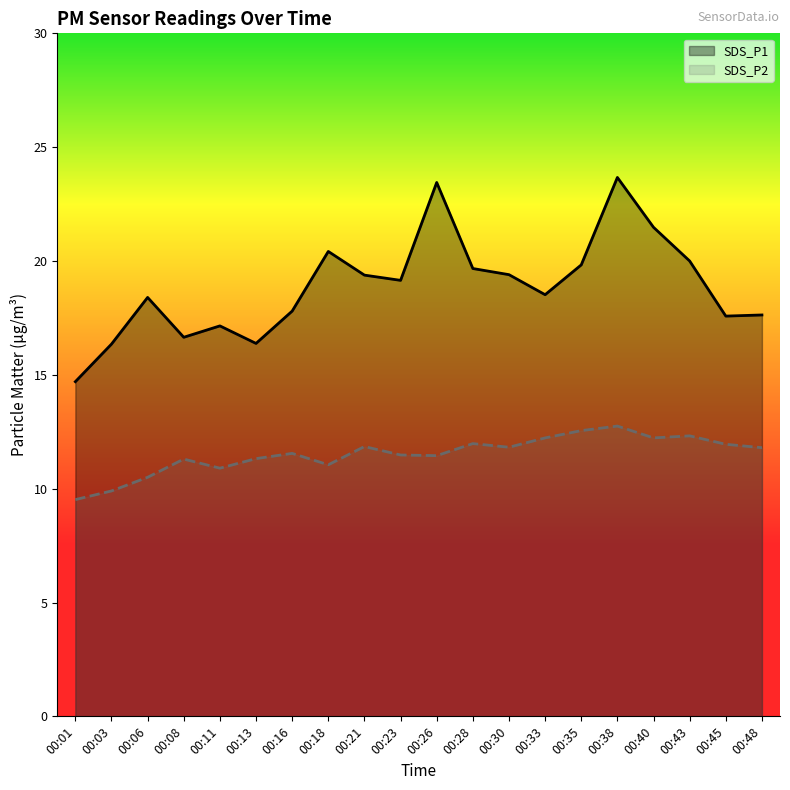

What is the value of the SDS_P1 point at the 13th from the left?

19.4